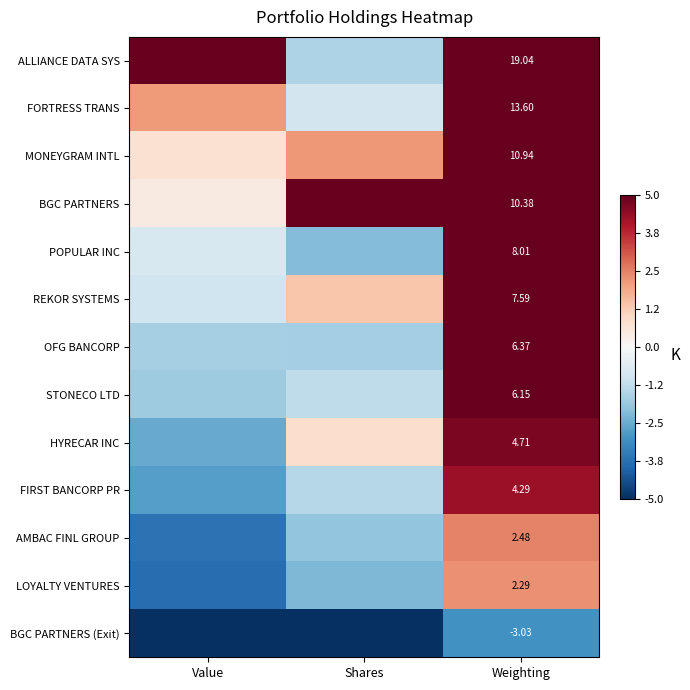

Is the value of BGC PARTNERS at Weighting greater than the value of REKOR SYSTEMS at Weighting?

Yes